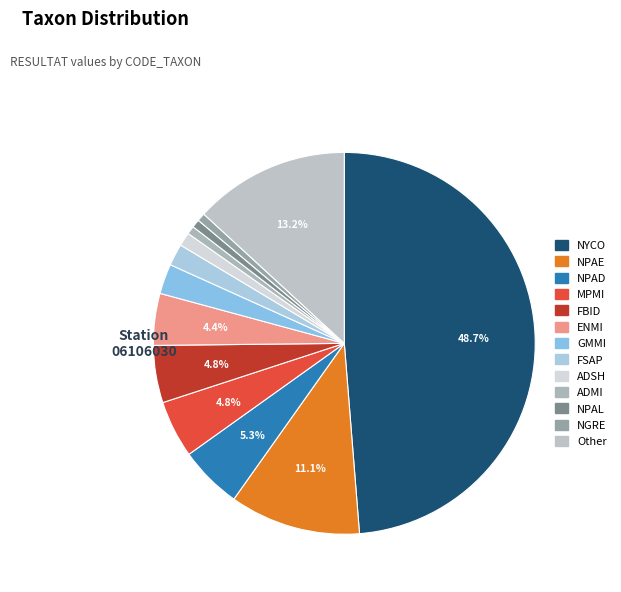

Is the sum of NPAL and NYCO greater than half?

No